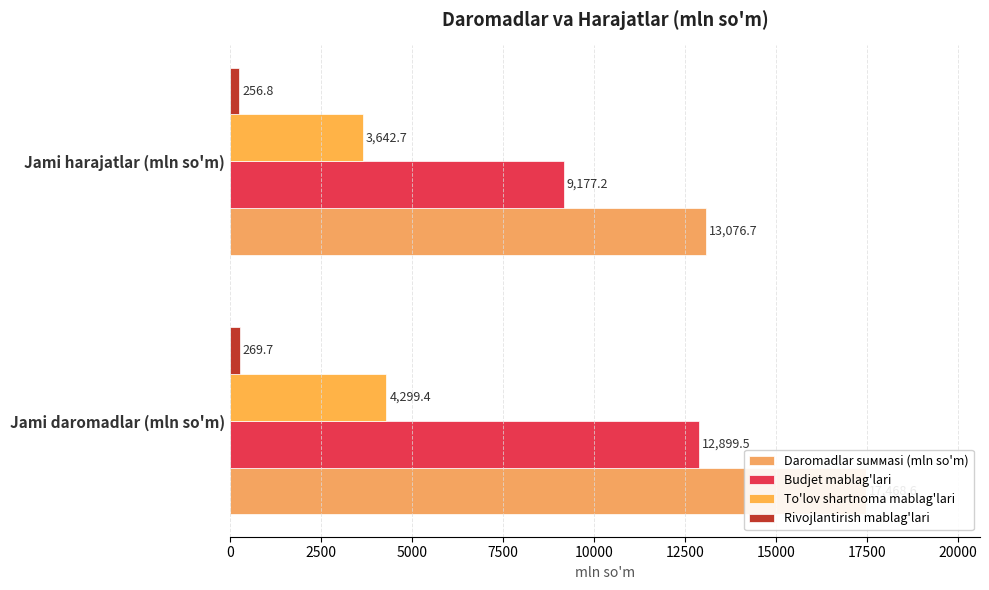

Between Jami daromadlar (mln so'm) and Jami harajatlar (mln so'm), which series saw the biggest shift?

Daromadlar suммаsi (mln so'm)